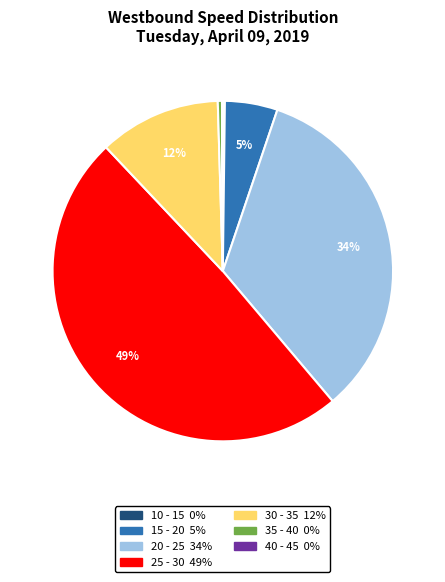

To the nearest percent, what is the difference between the 15 - 20 and 30 - 35 slice percentages?

7%